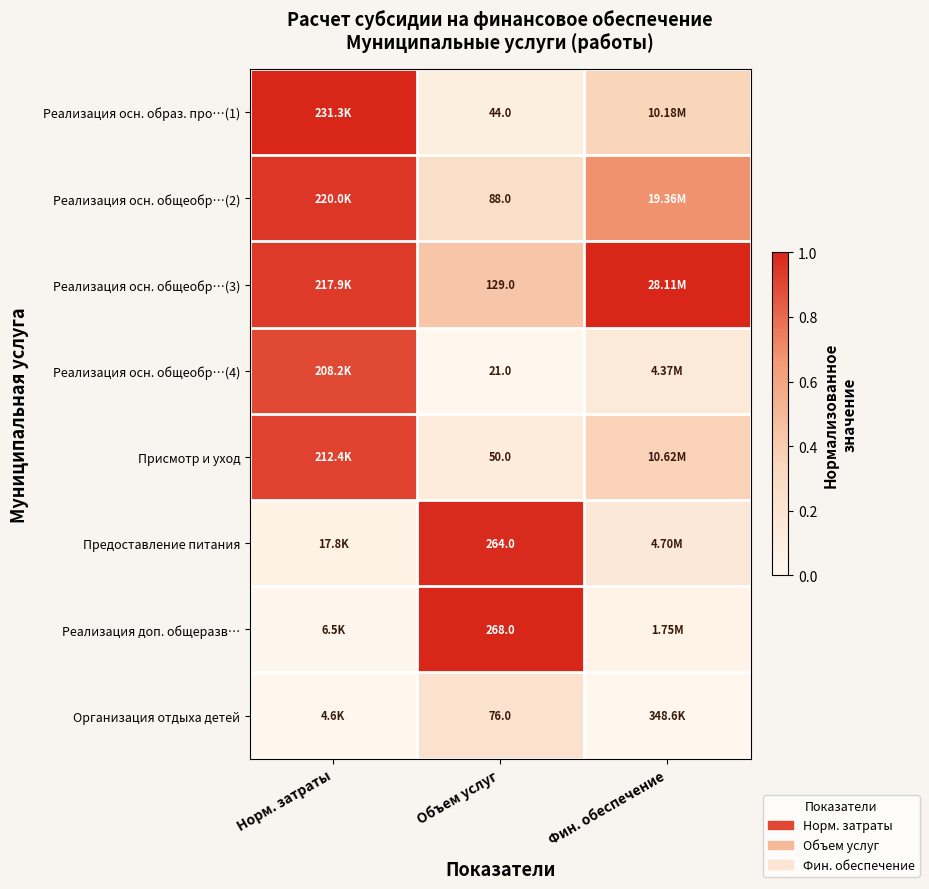

At which label is Организация отдыха детей closest to 0?

Норм. затраты